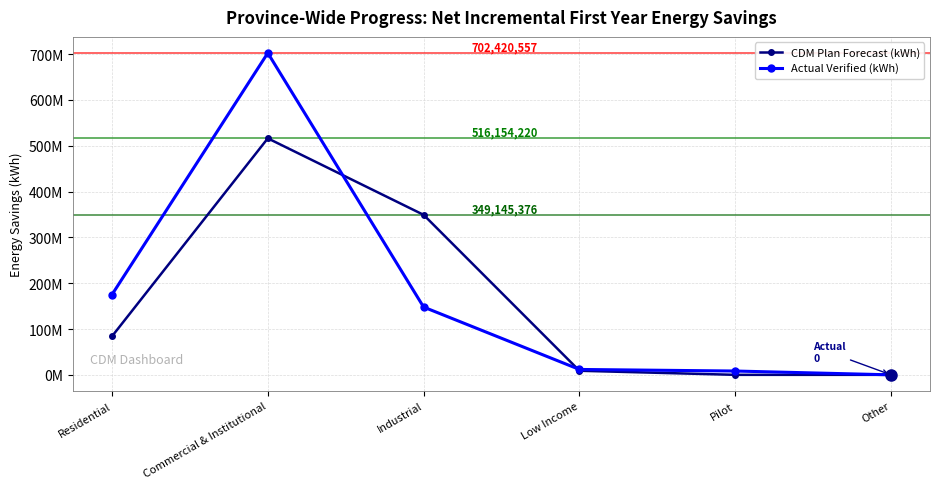

Is this an area chart (filled region under the line)?

No